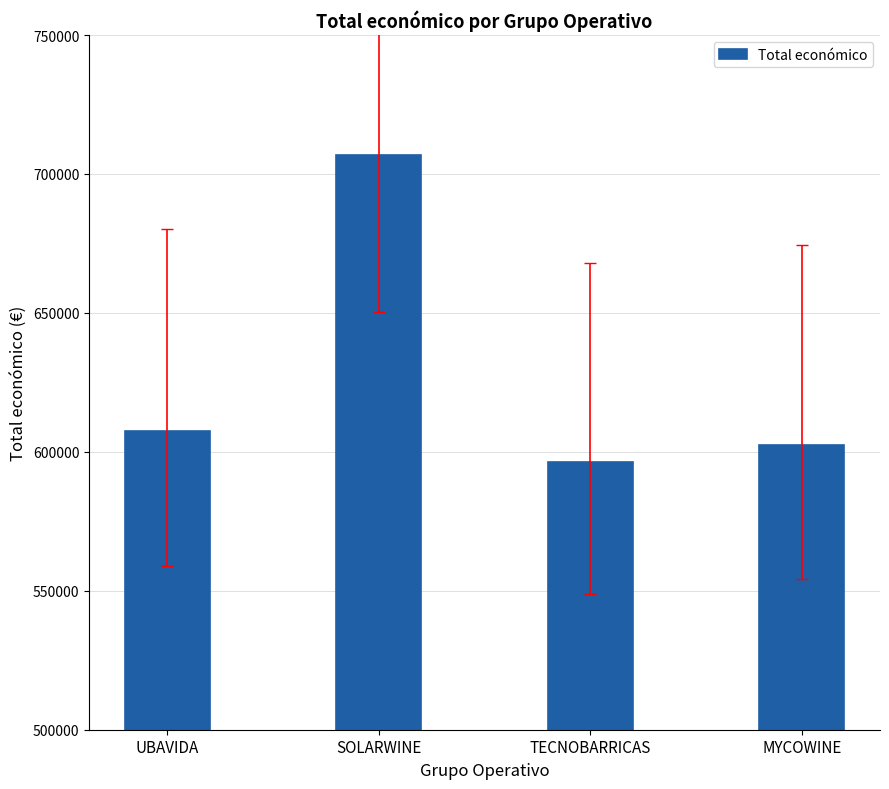

What is the minimum value shown in the chart?

596384.0